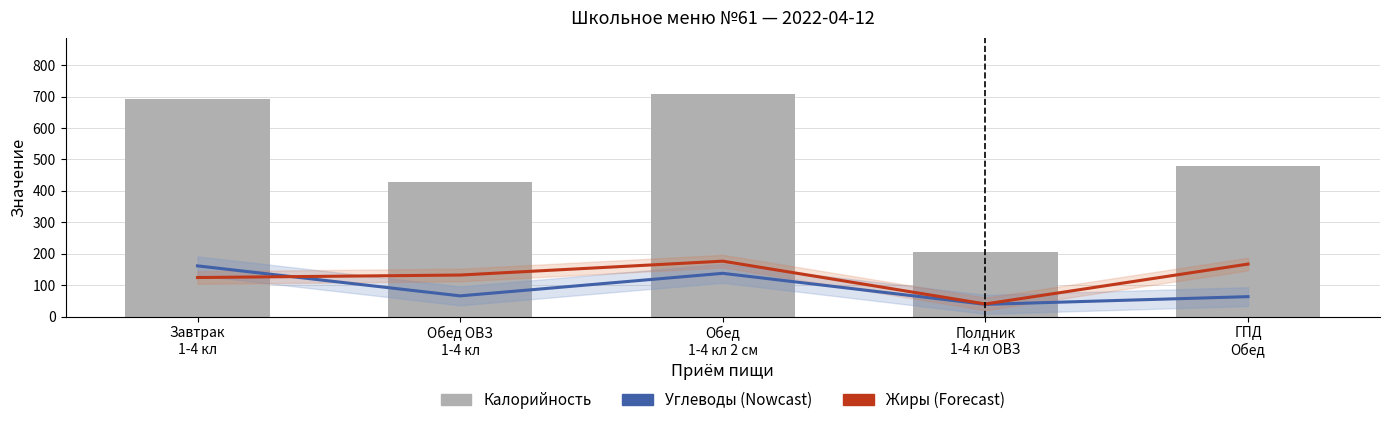

How many groups of bars are there?

5